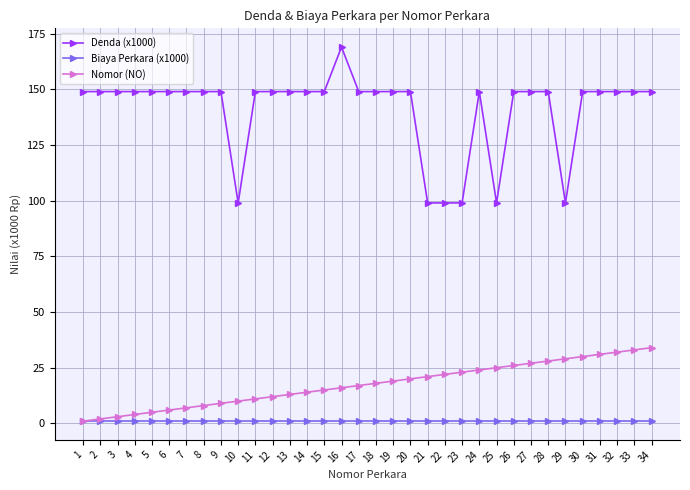

Is the value of Biaya Perkara (x1000) at 9 greater than the value of Nomor (NO) at 14?

No